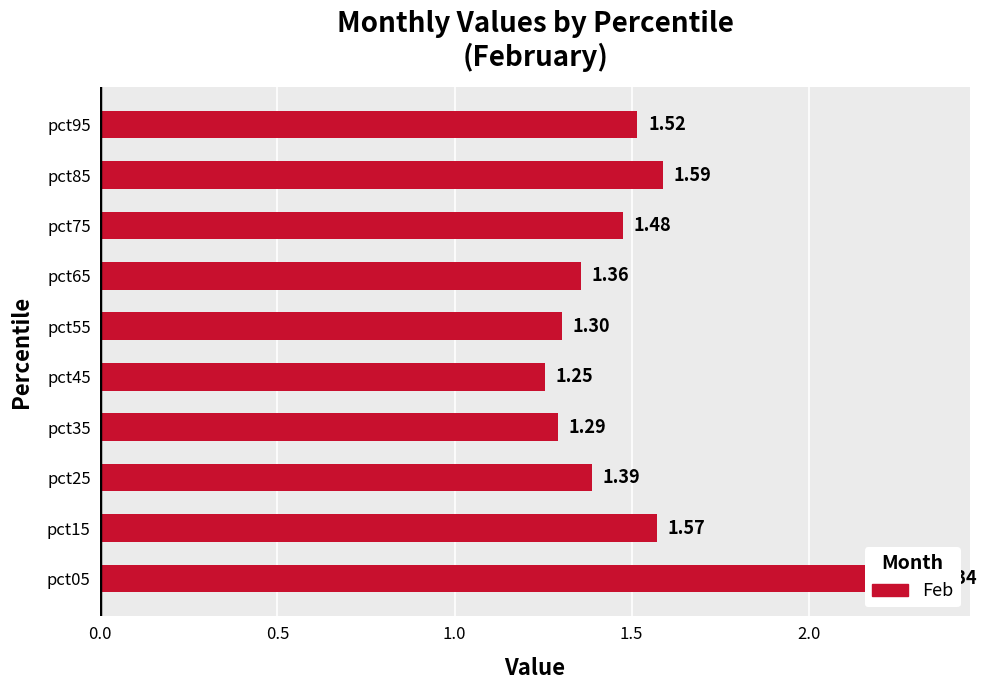

Reading left to right, transcribe all the data shown in this chart.

2.3	1.6	1.4	1.3	1.3	1.3	1.4	1.5	1.6	1.5